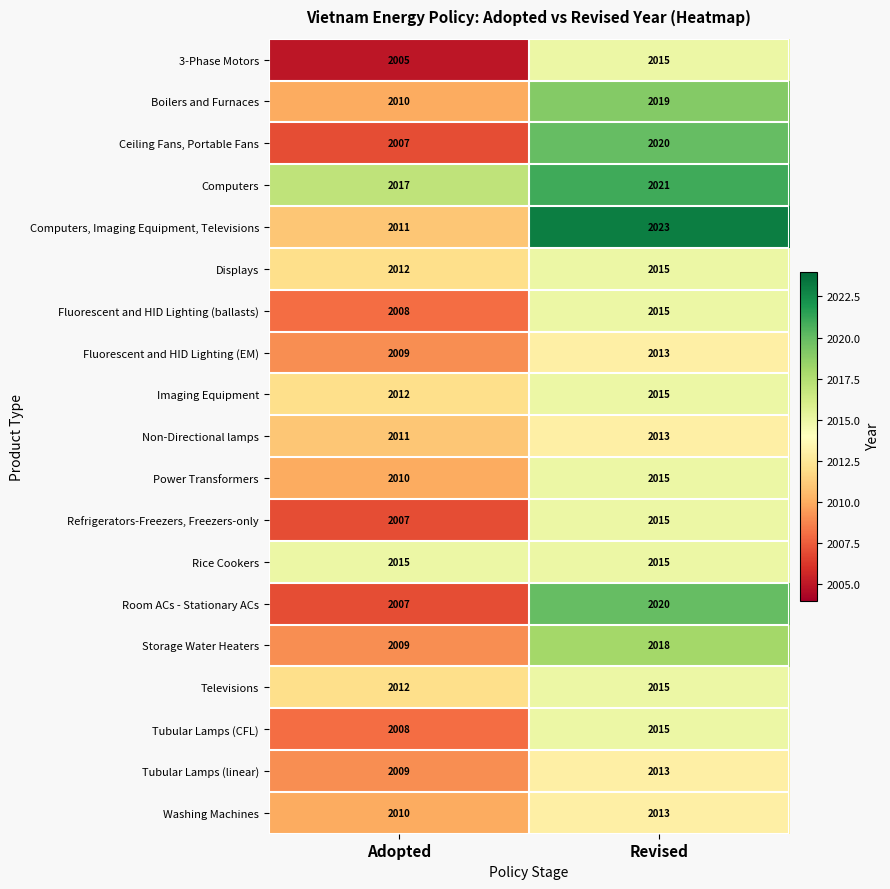

What is the difference between the highest and lowest values at Revised?

10